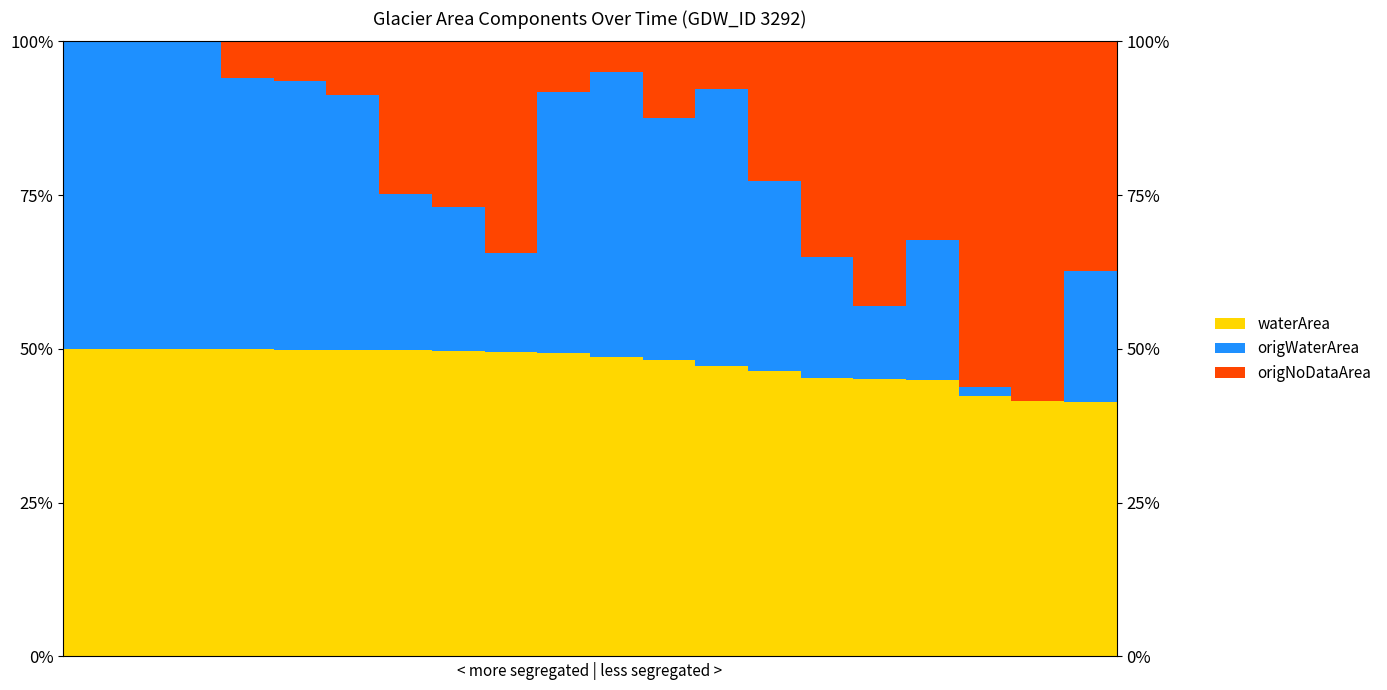

How many data points does each series have?

20